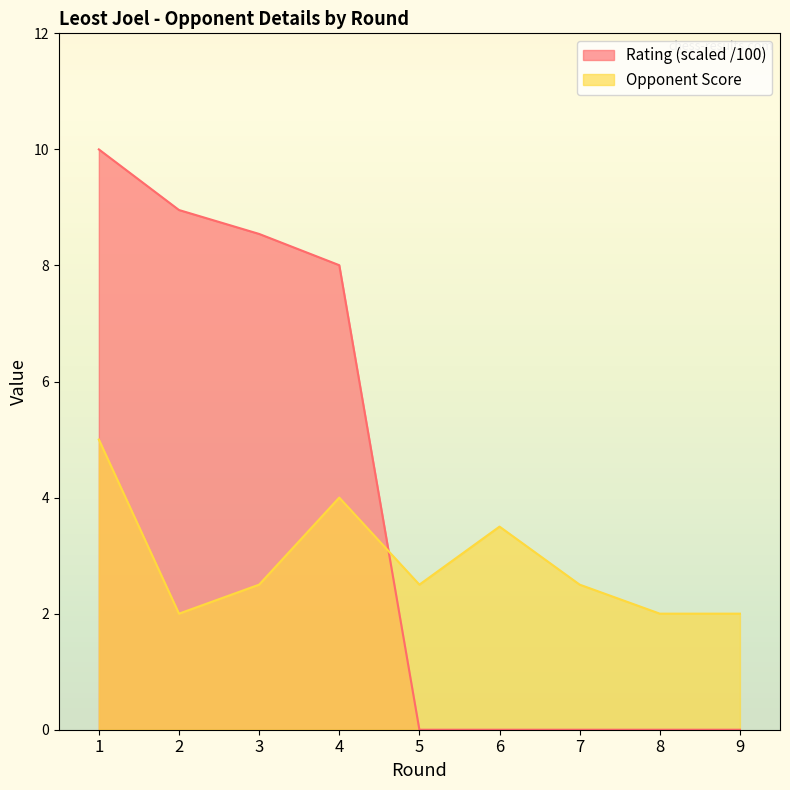

What is the sum of all Rating values?

35.5